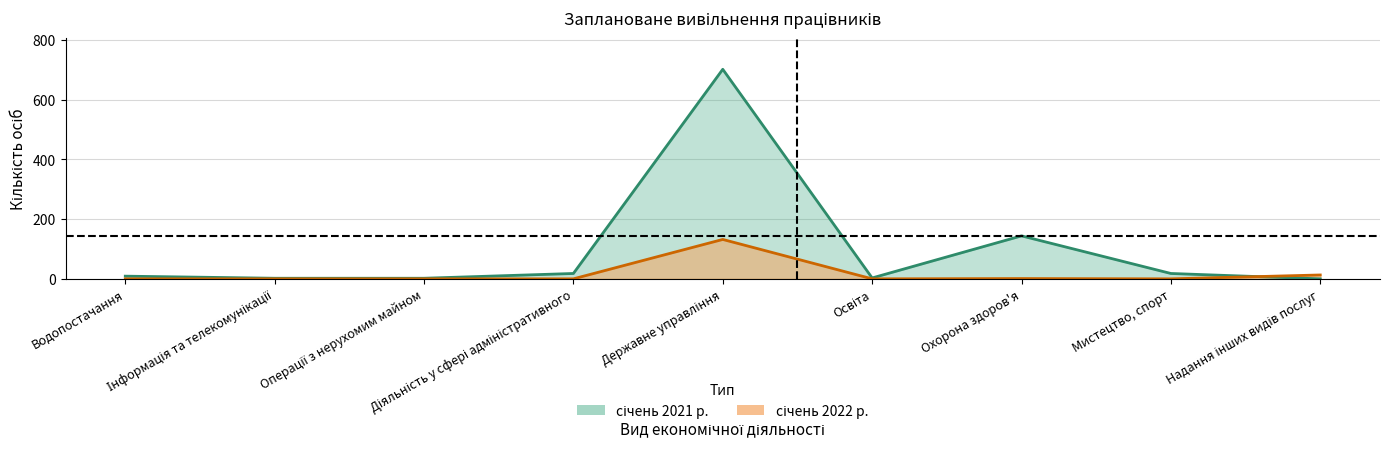

How many data points in січень 2021 р. are above 9?

4